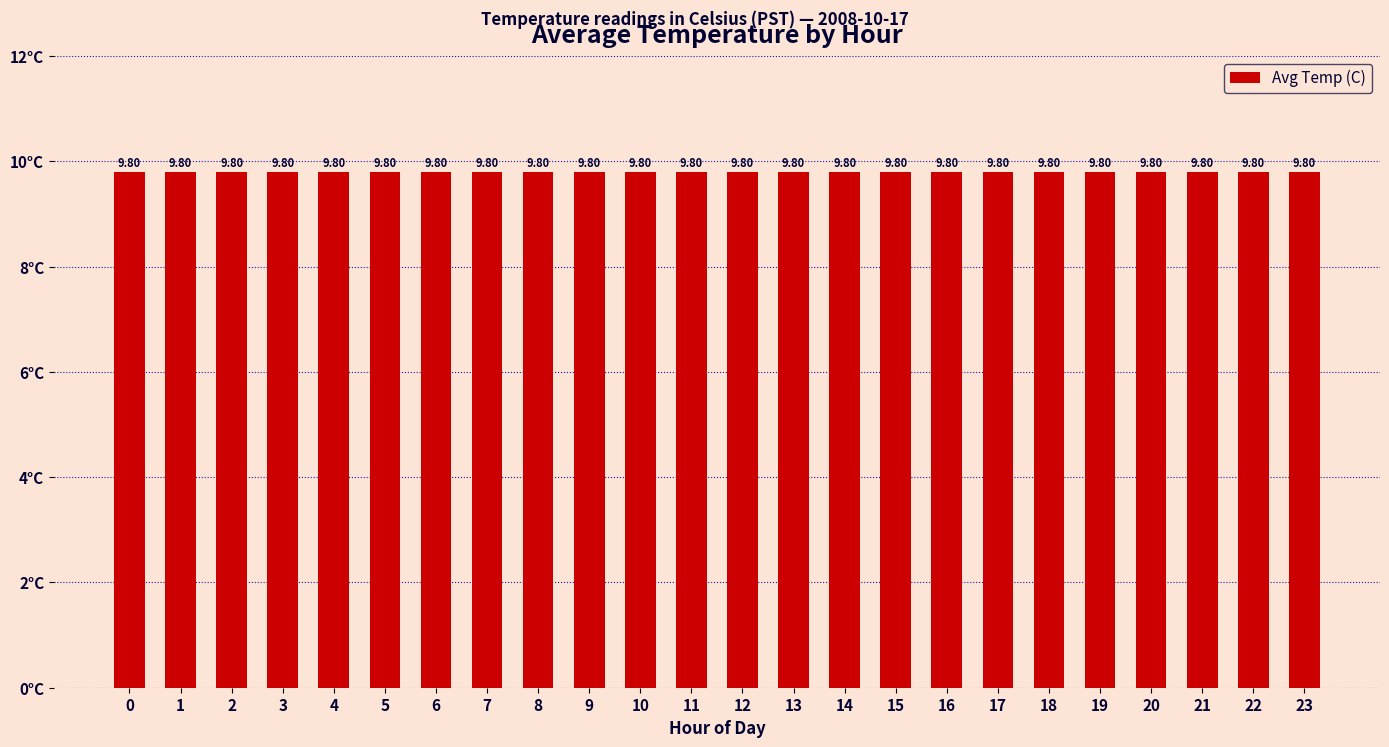

Count the values in the range 9 to 10.

24